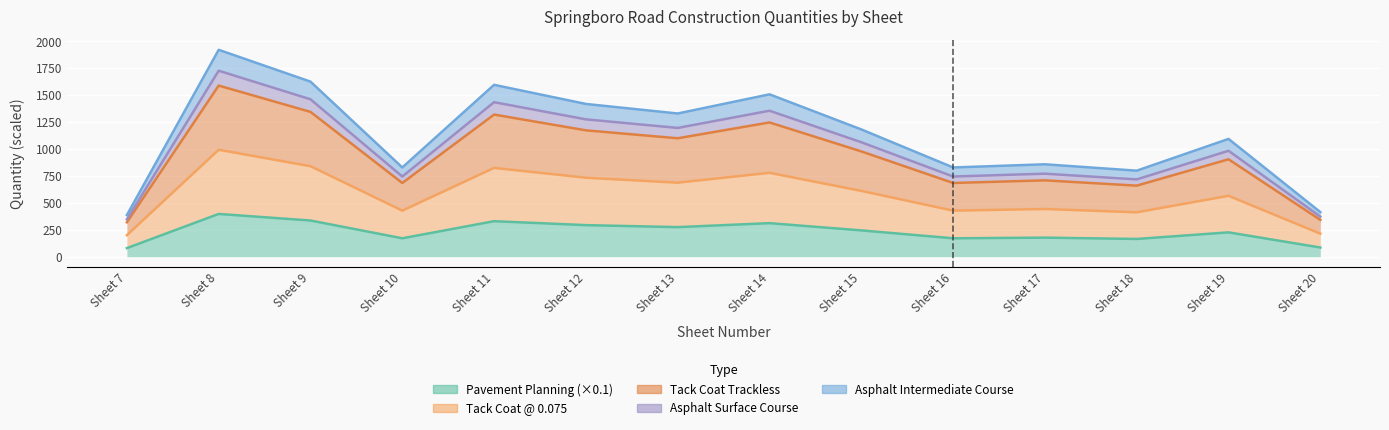

In Pavement Planning (SQ. YDS.), how many points are higher than both neighbors (excluding endpoints)?

5